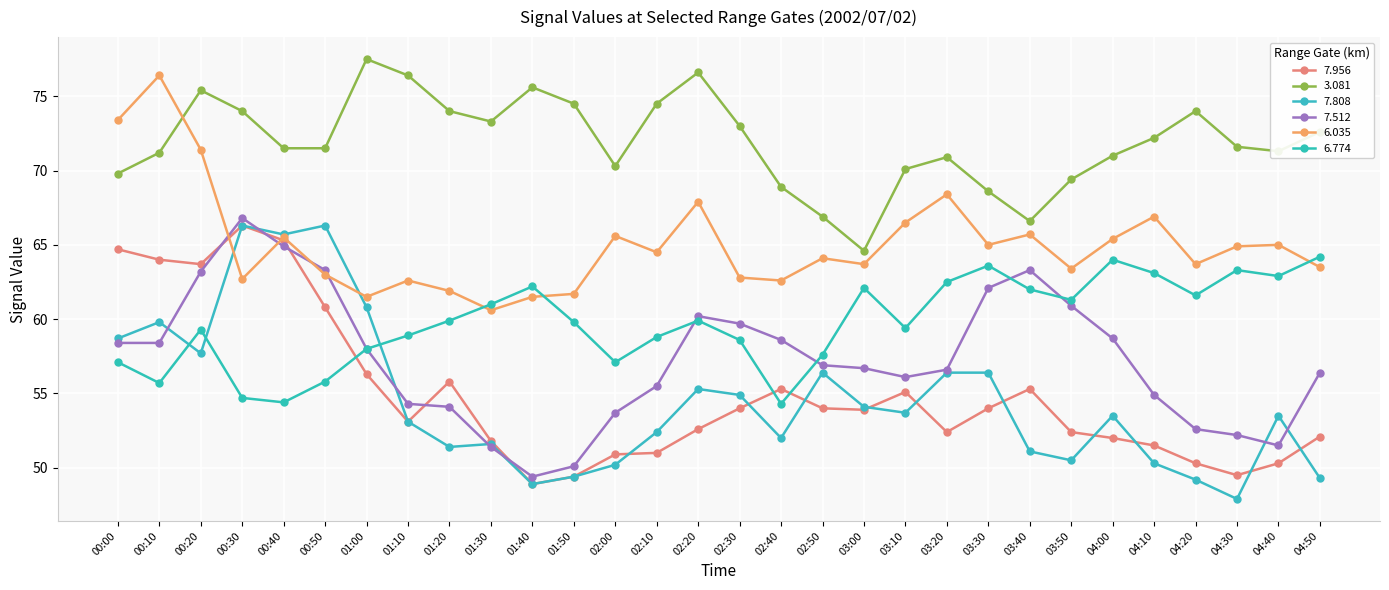

In 7.956, how many points are lower than both neighbors (excluding endpoints)?

6